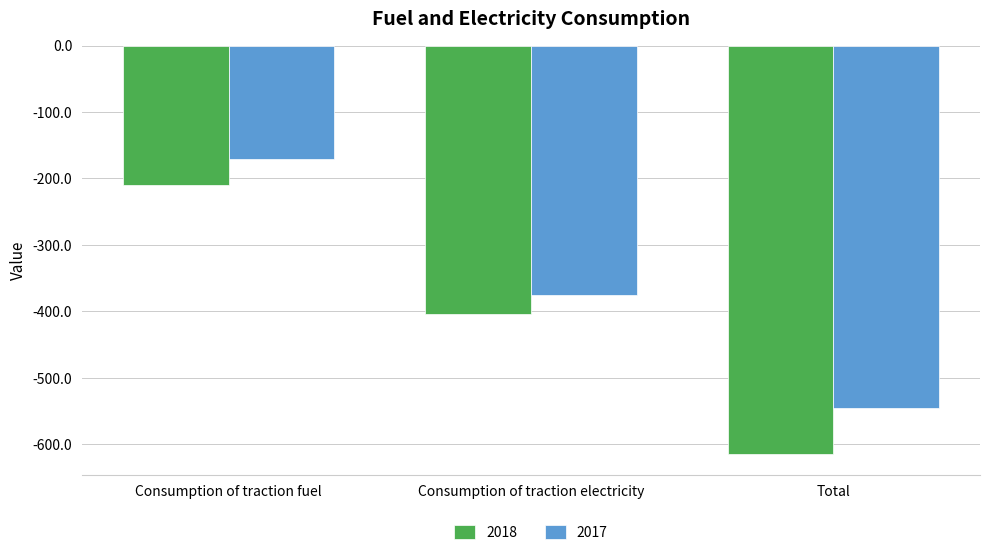

What is the spread (max minus min) of values at Consumption of traction electricity?

29.8